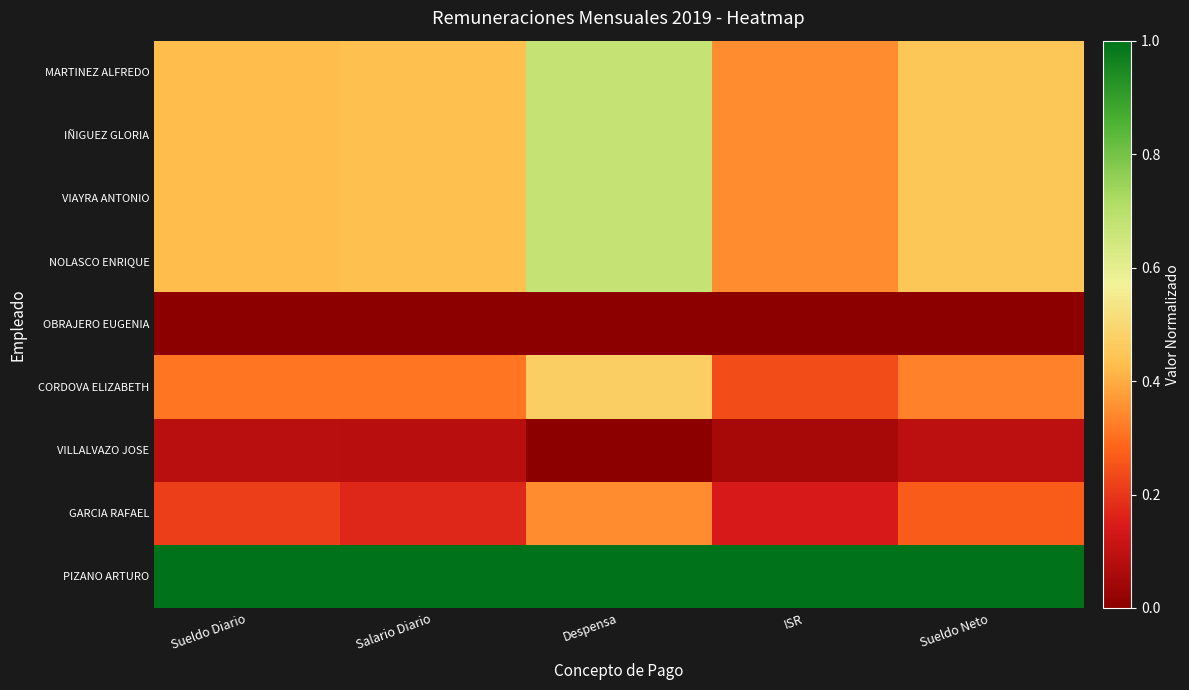

Which series changed the most between ISR and Sueldo Neto?

GARCIA RAFAEL